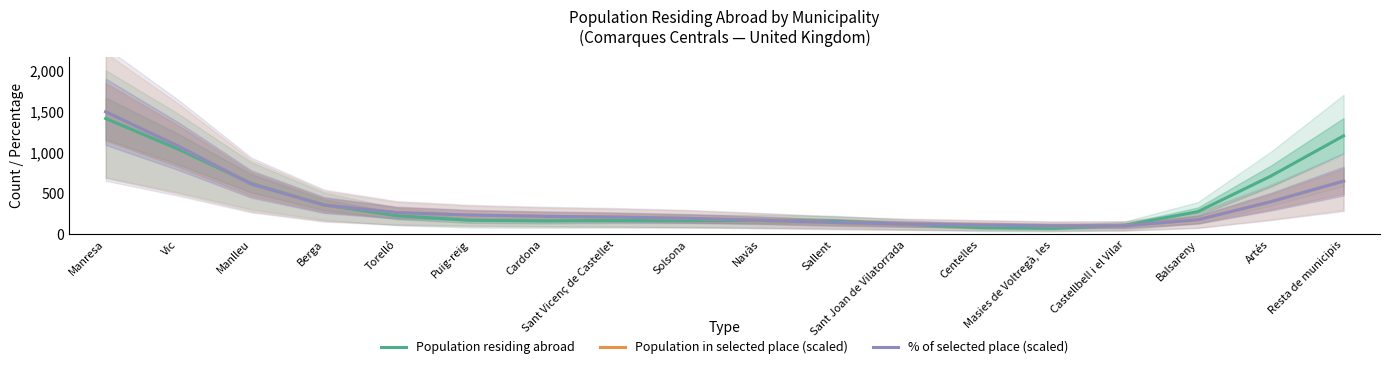

At which label is Population residing abroad closest to 746?

Artés